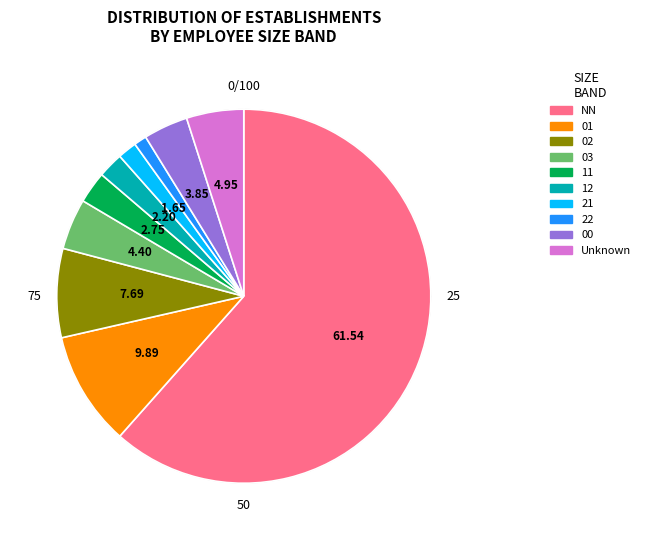

How many segments does this pie chart have?

10